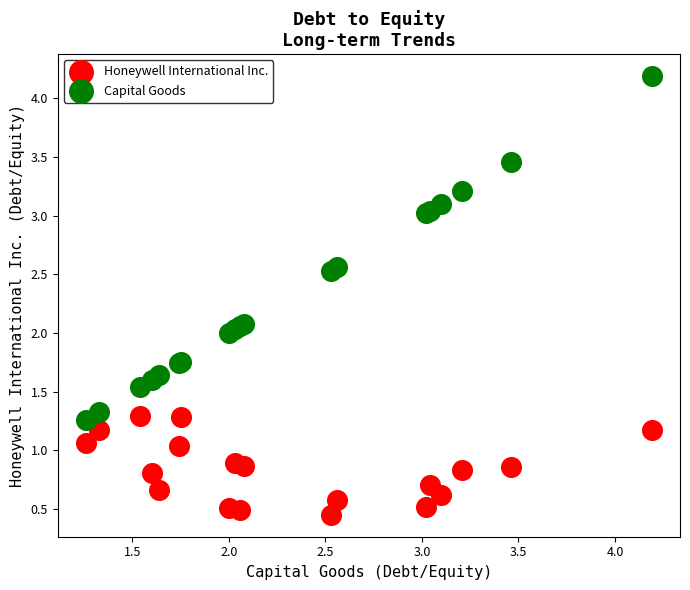

Which series reaches the maximum Y coordinate?

Capital Goods